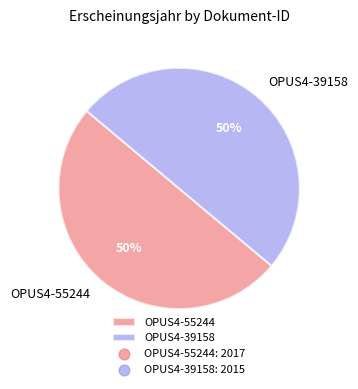

How many slices are in this pie chart?

2